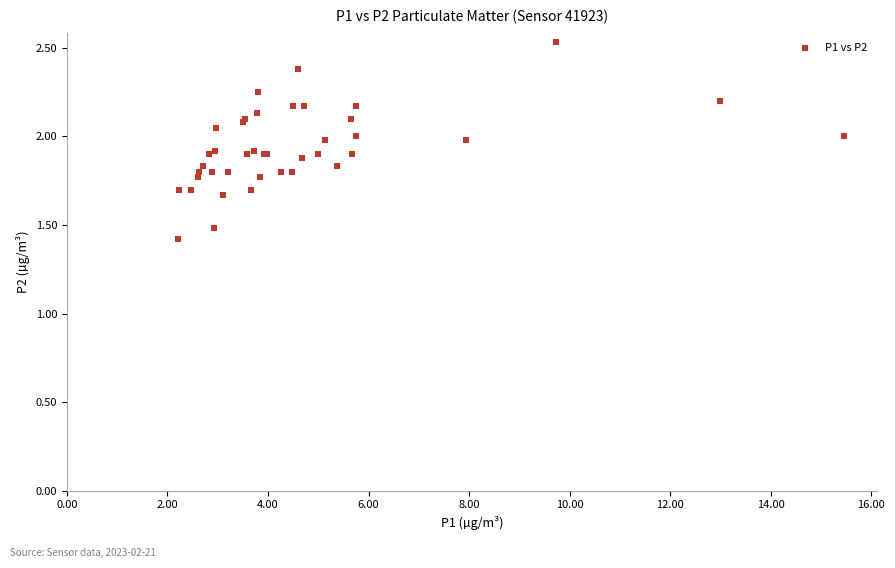

What Y value in the scatter plot is closest to 1?

1.4